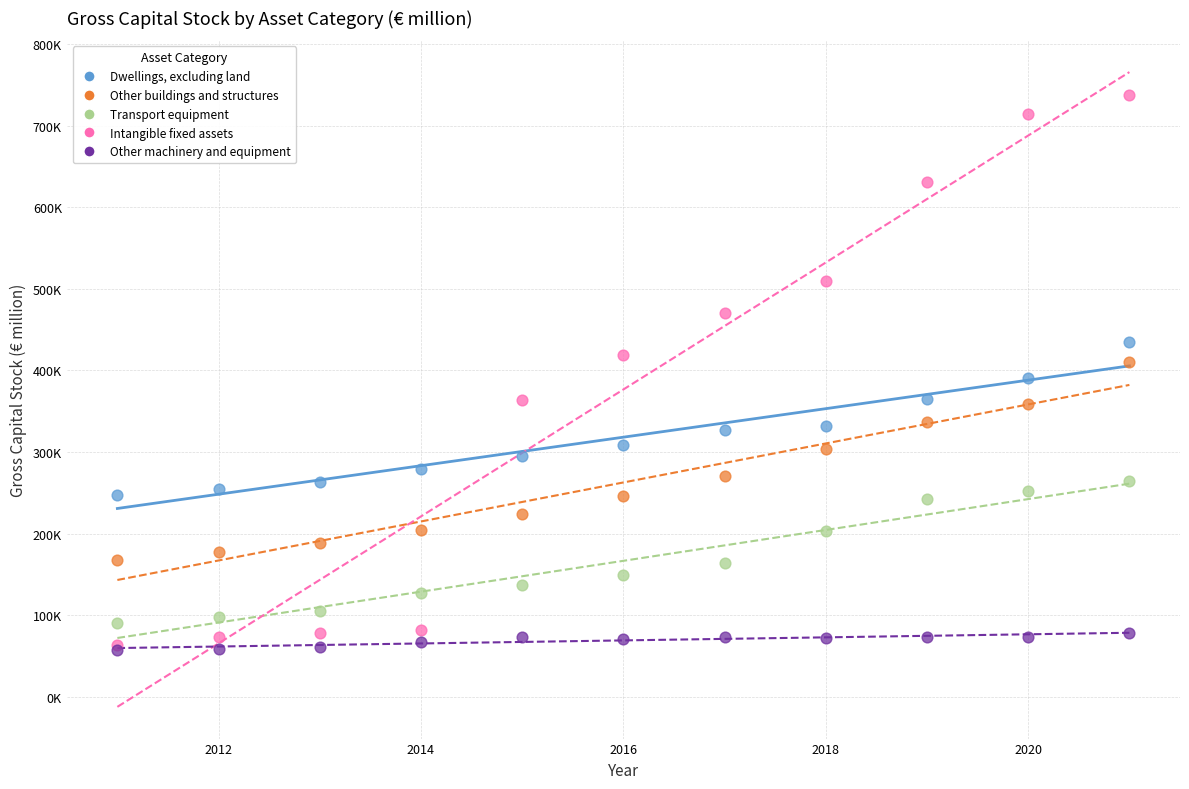

What are all the series names shown in the legend?

Dwellings, excluding land, Other buildings and structures, Transport equipment, Intangible fixed assets, Other machinery and equipment